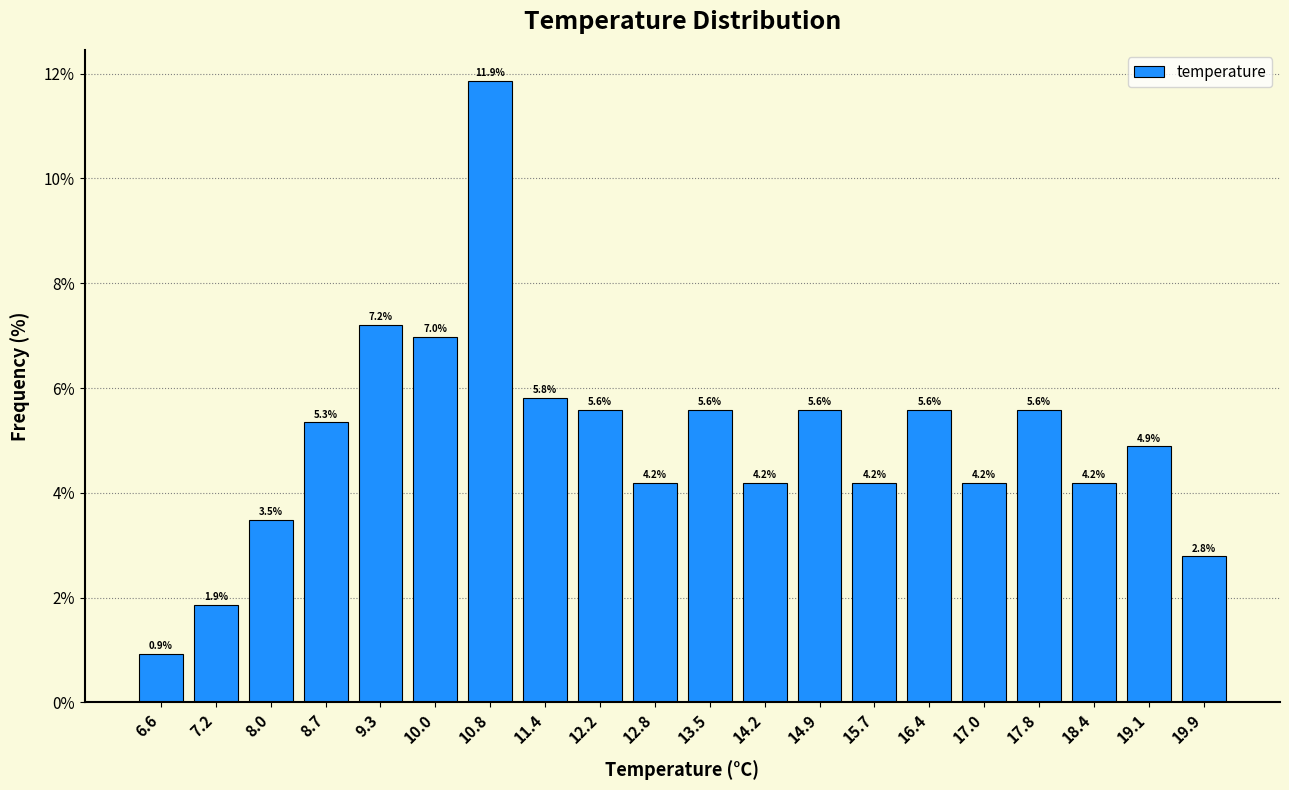

Over which range of the x-axis is the bar tallest?

10.4 to 11.1